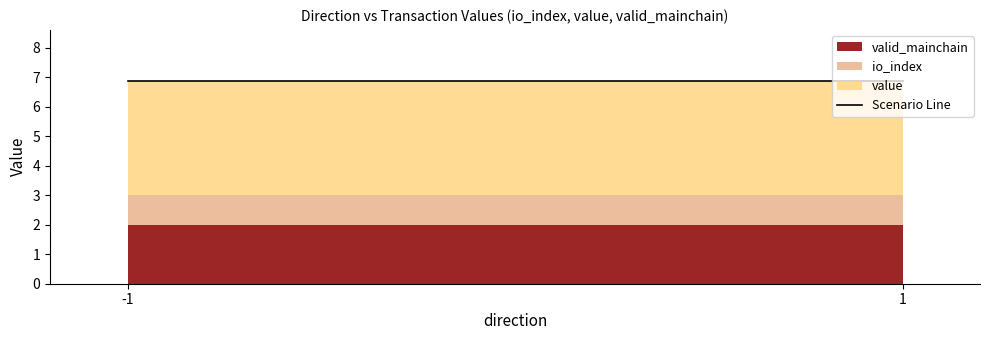

At which category does value reach its first local peak?

-1